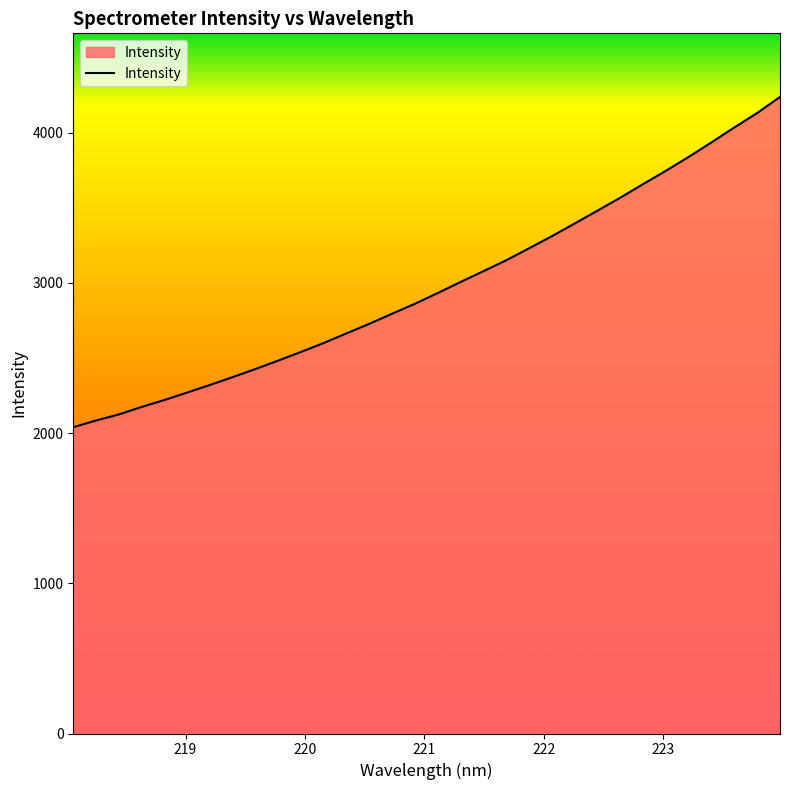

What is the minimum value shown in the chart?

2039.1